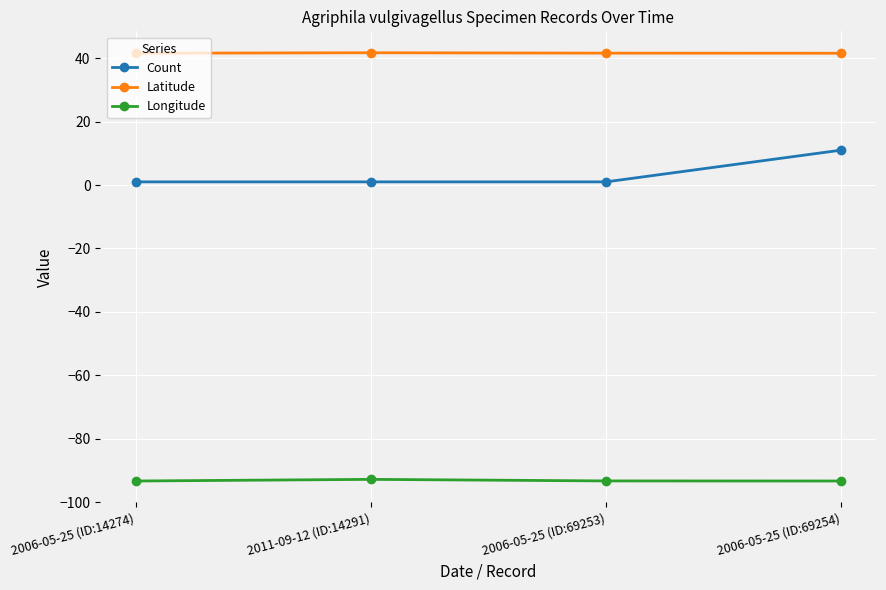

What is the average value of the Longitude series?

-93.2